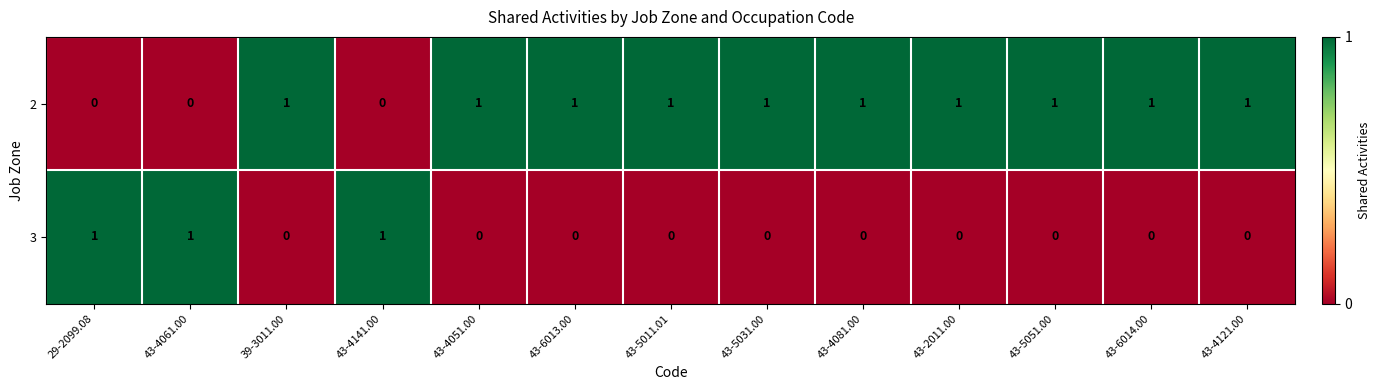

How many data points does each series have?

13